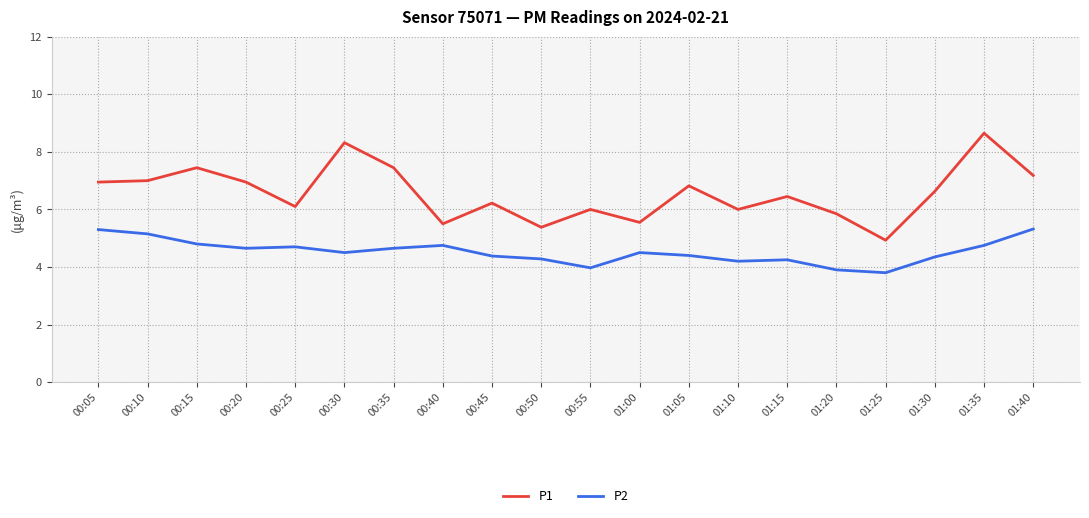

What is the difference between the maximum and second lowest values in the P1 series?

3.3